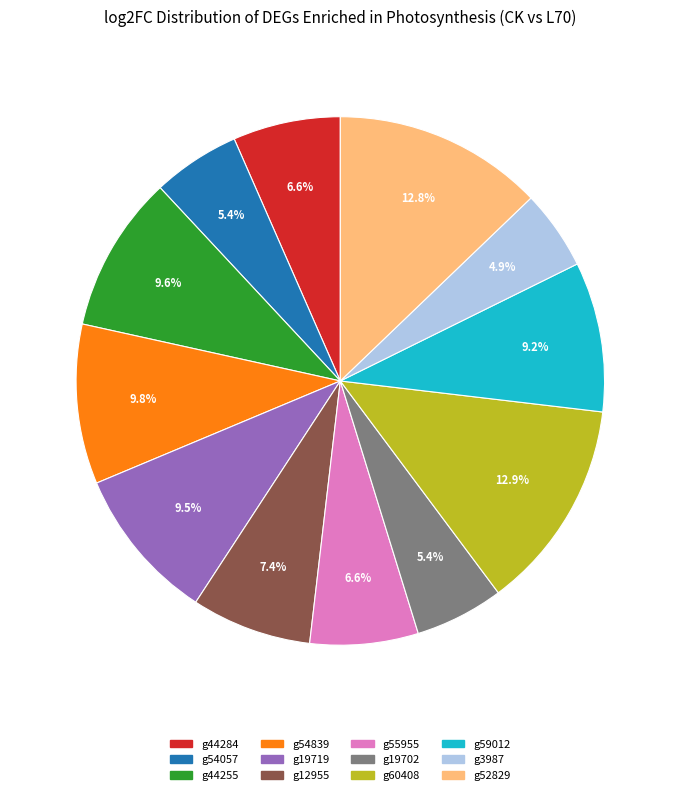

The g3987 slice represents 17% of the pie. True or false?

False